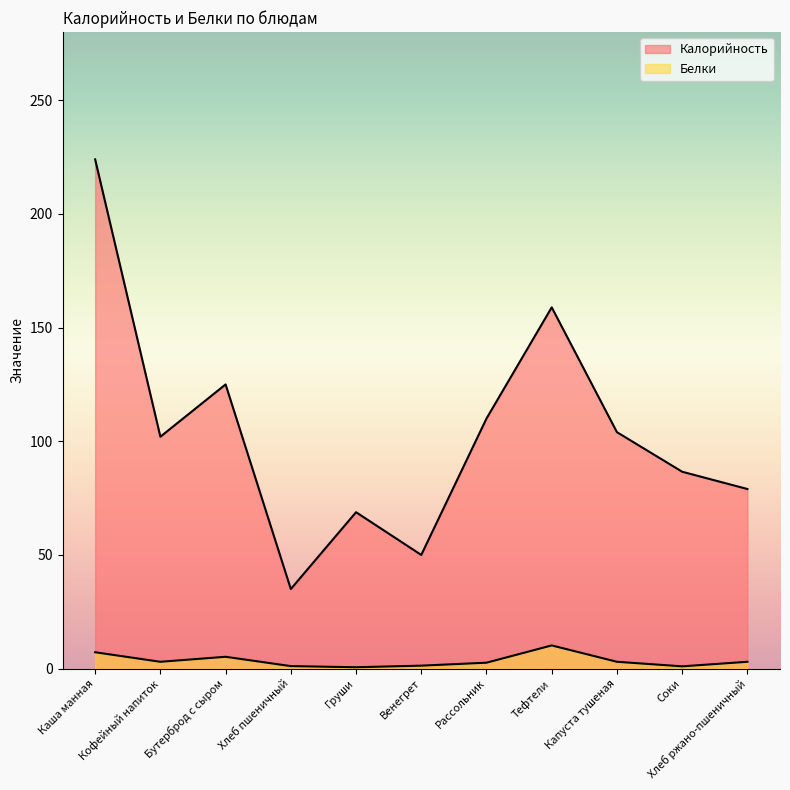

Where does the Калорийность series first go above 102?

Каша манная